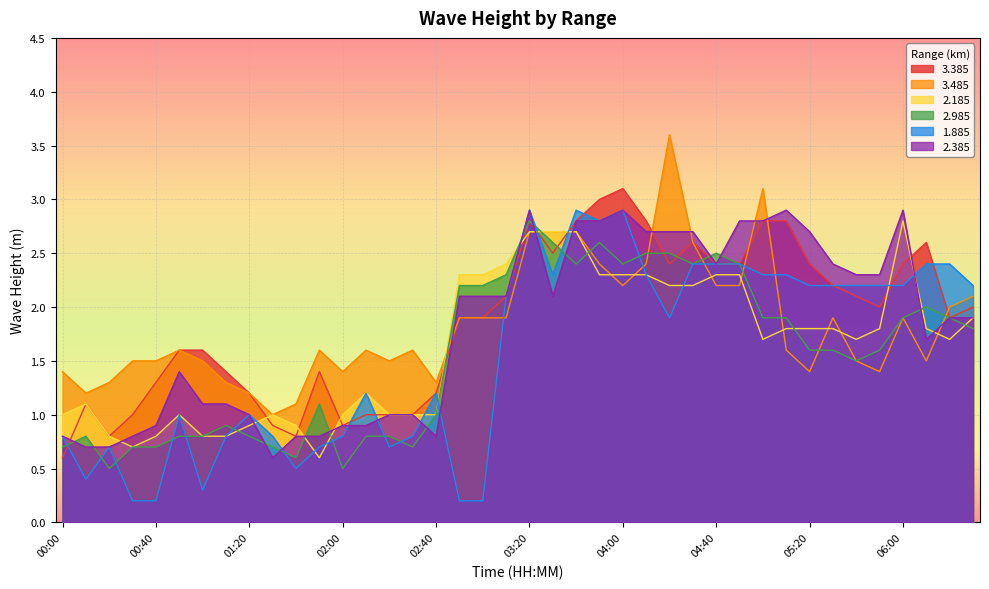

What is the highest value of the 2.985 series?

2.8